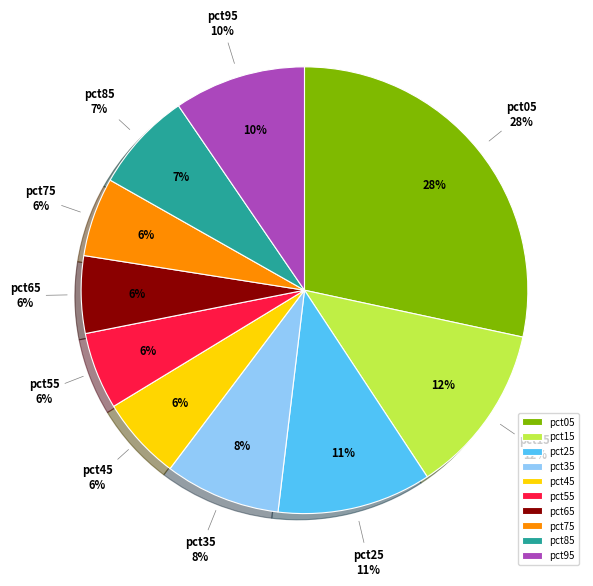

What percentage is the pct65 slice, to the nearest percent?

6%